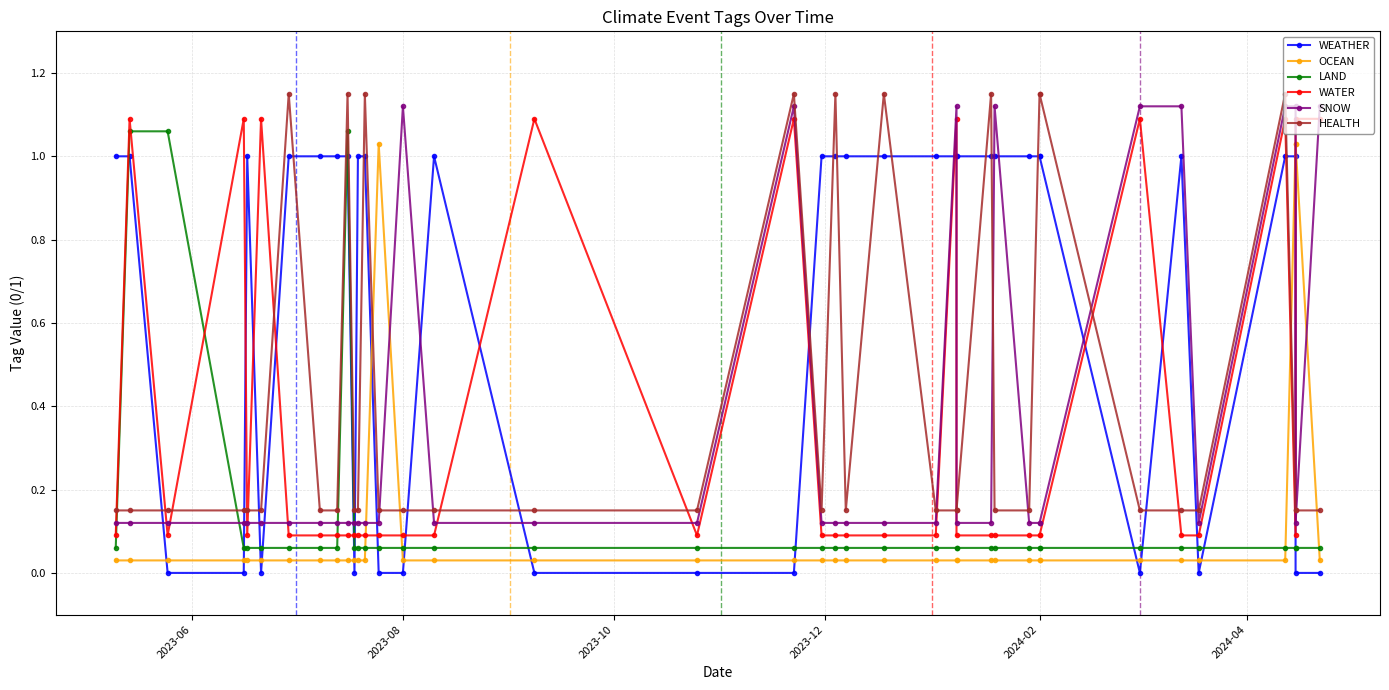

Which category has the lowest value across all series?

2023-10